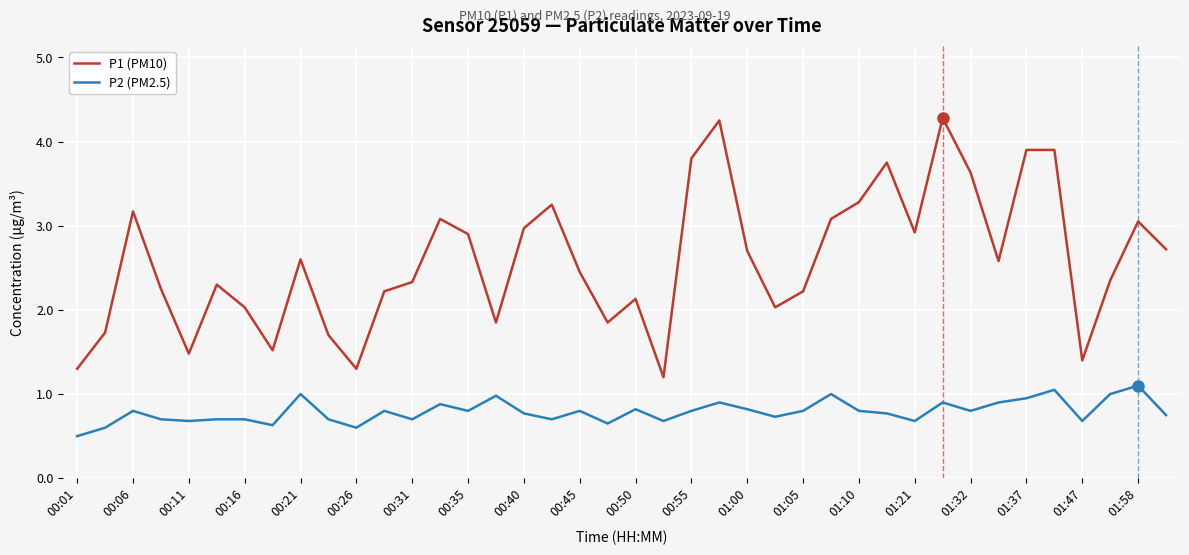

What is the difference between the maximum and minimum values in the P1 (PM10) series?

3.1